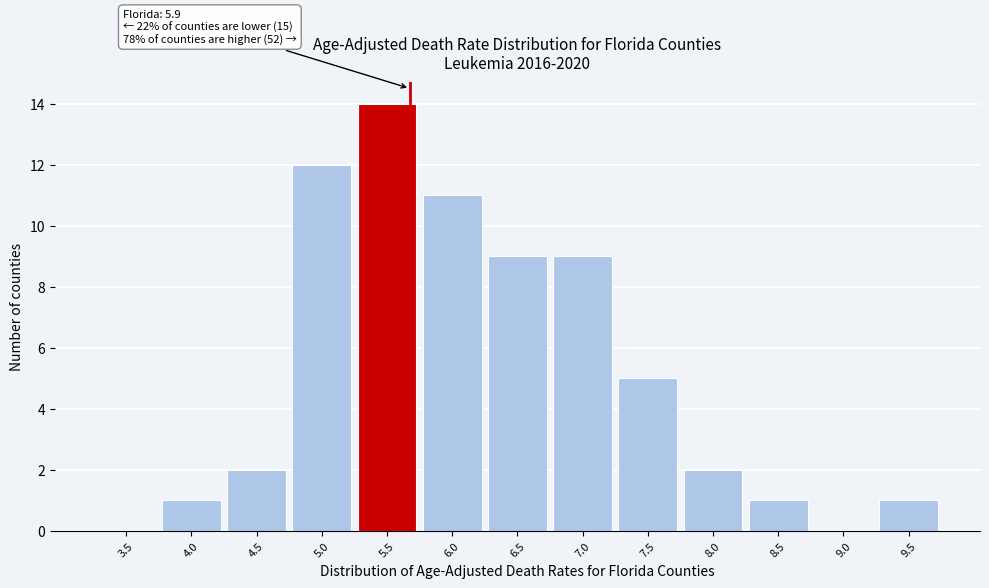

Reading left to right, transcribe all the data shown in this chart.

3.5=0	4.0=1	4.5=2	5.0=12	5.5=14	6.0=11	6.5=9	7.0=9	7.5=5	8.0=2	8.5=1	9.0=0	9.5=1